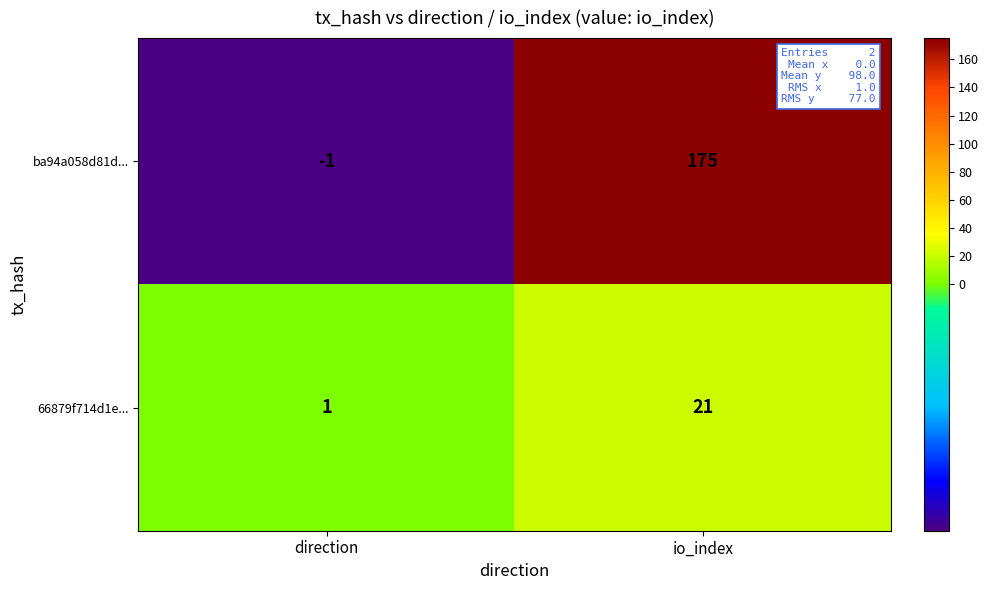

Reading left to right, list all the values displayed in this chart.

ba94a058d81d...: direction=-1	io_index=175
66879f714d1e...: direction=1	io_index=21